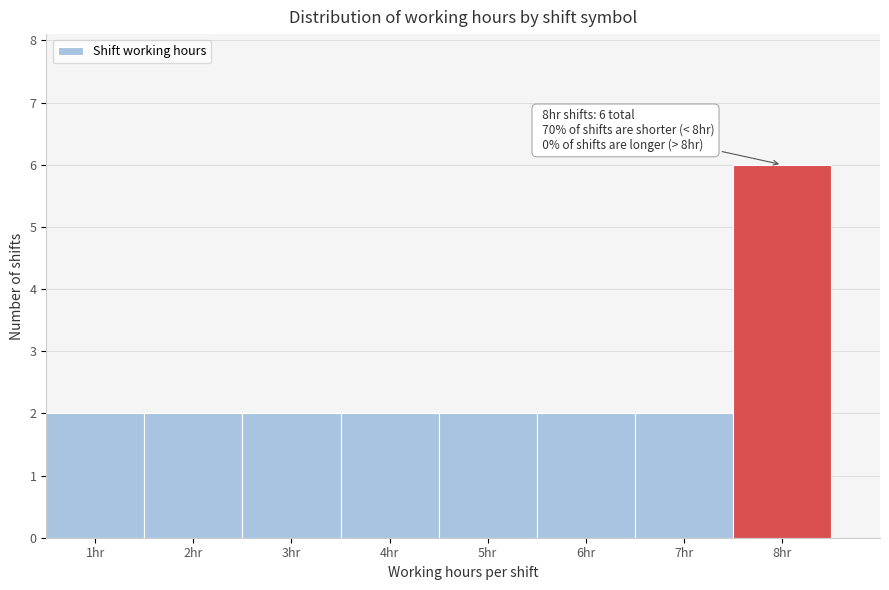

Over which range of the x-axis is the bar tallest?

7.5 to 8.5